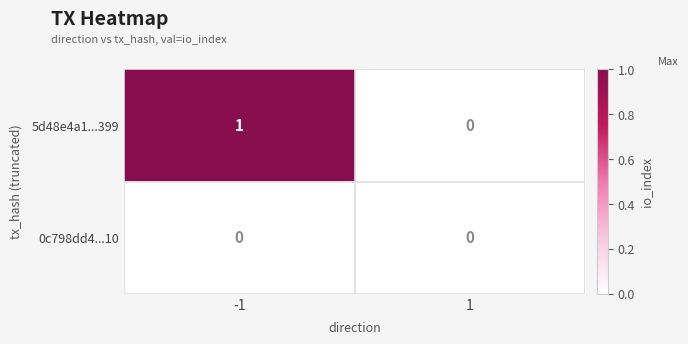

List the series in order of their peak value, lowest first.

0c798dd4...10, 5d48e4a1...399